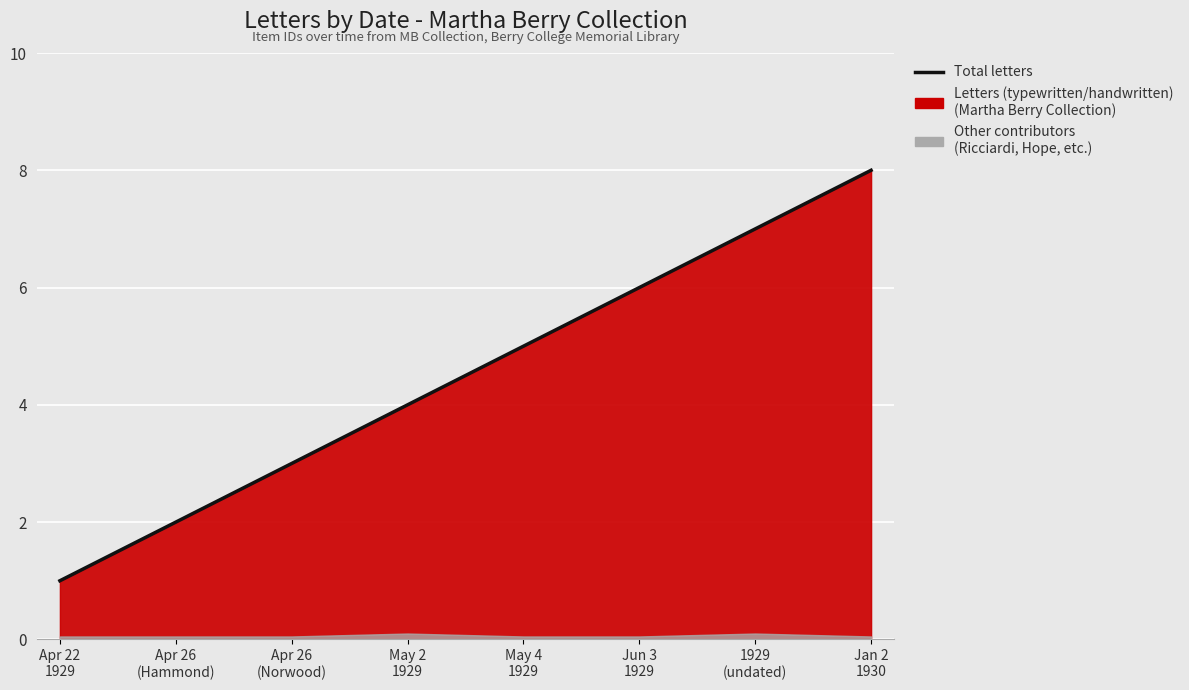

What position from the right is Apr 22
1929?

8